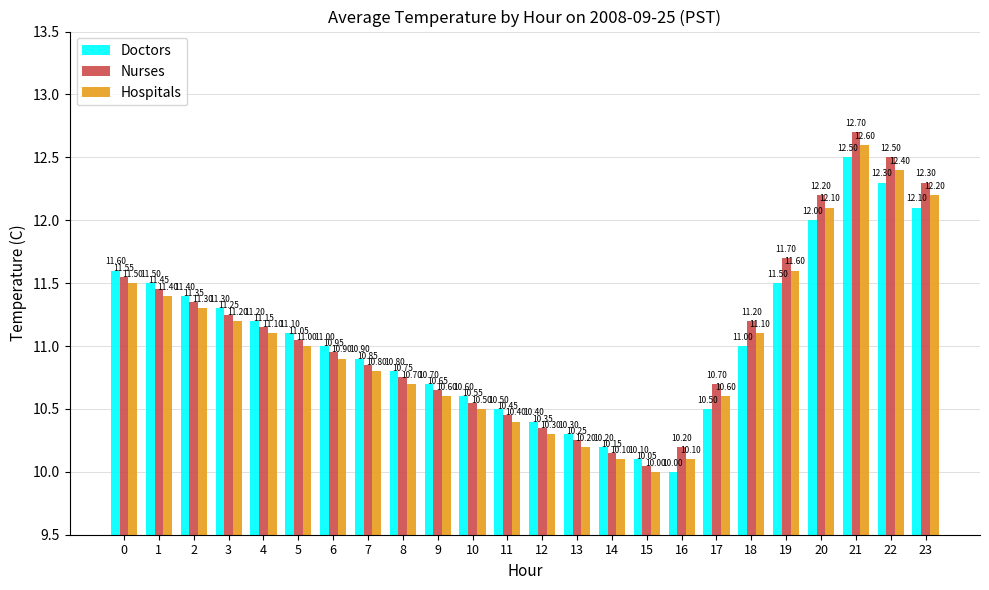

What is the difference between the Doctors values at 21 and 19?

1.0